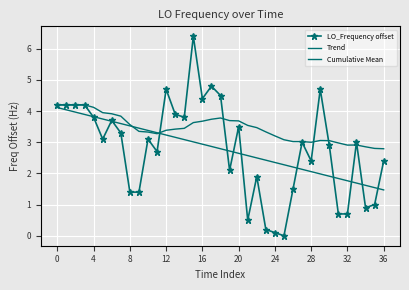

What is the minimum value for Cumulative Mean?

2.8